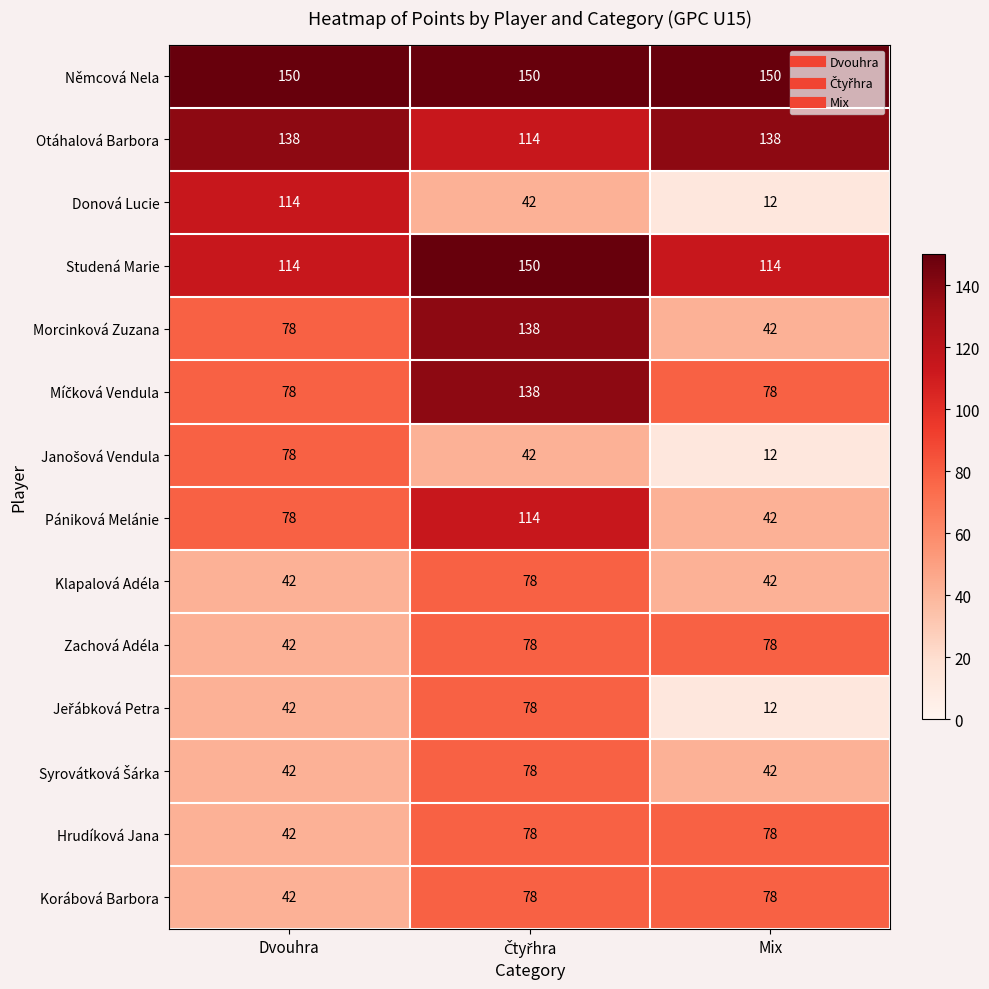

What is the sum of the Klapalová Adéla values at Dvouhra and Mix?

84